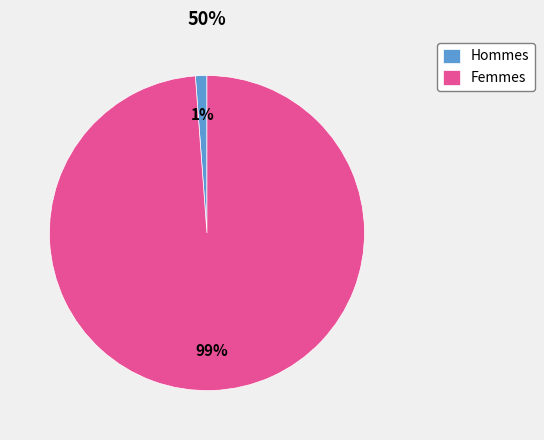

To the nearest percent, what percentage of the pie is Hommes?

1%